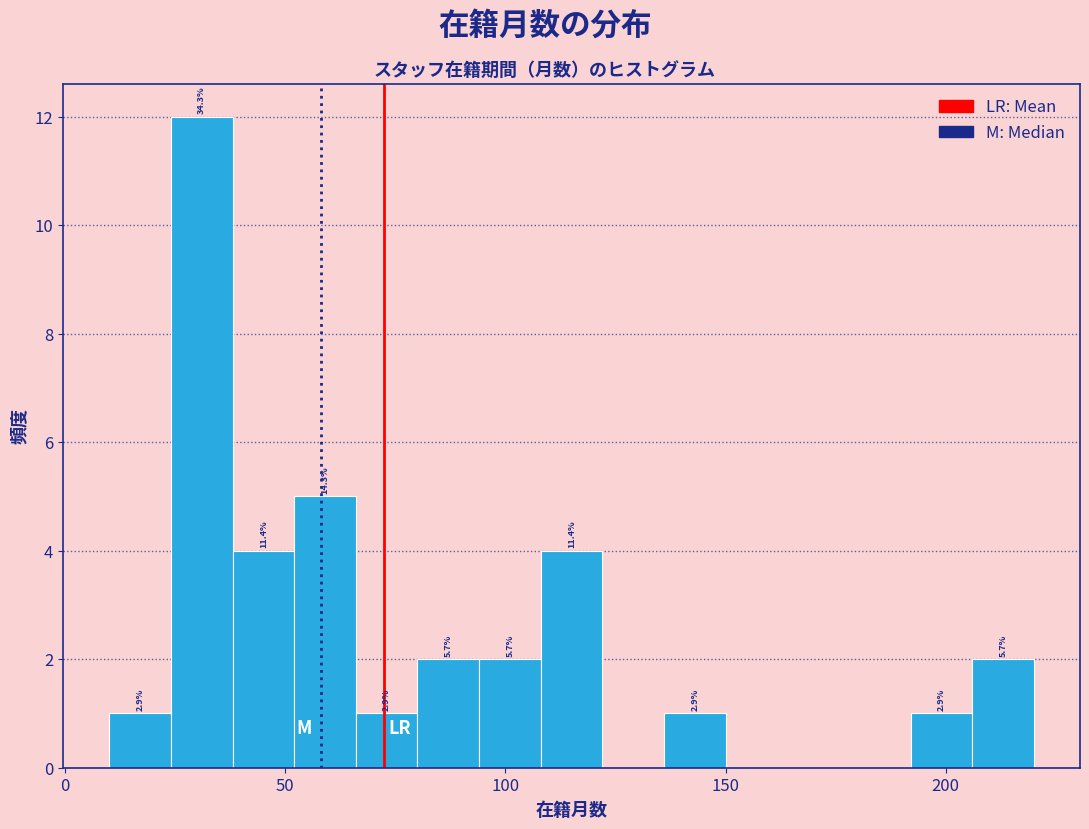

Read against the x-axis, roughly where is the centre of the tallest bar?

30